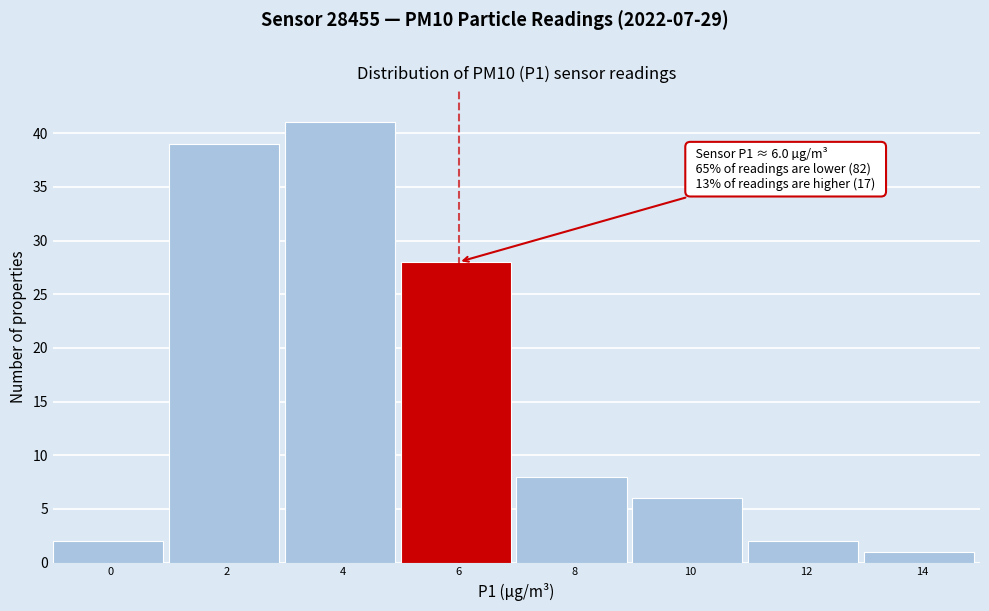

Reading left to right, list all the values displayed in this chart.

2	39	41	28	8	6	2	1